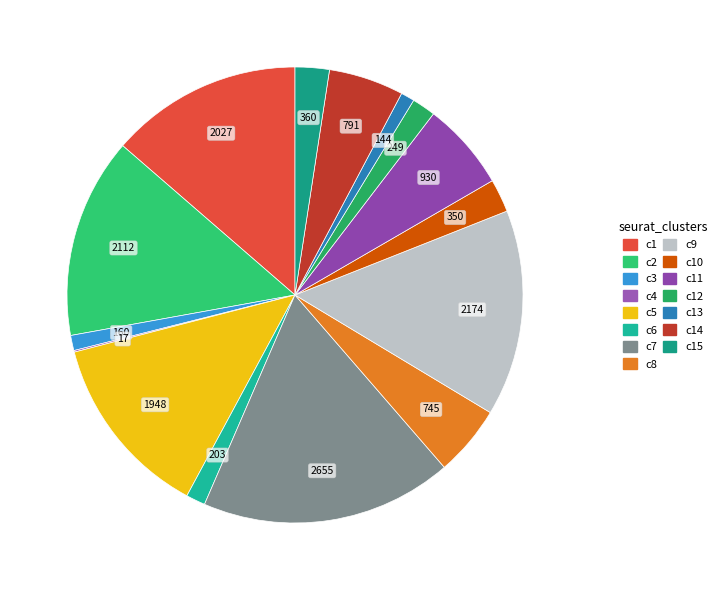

How many slices are in this pie chart?

15